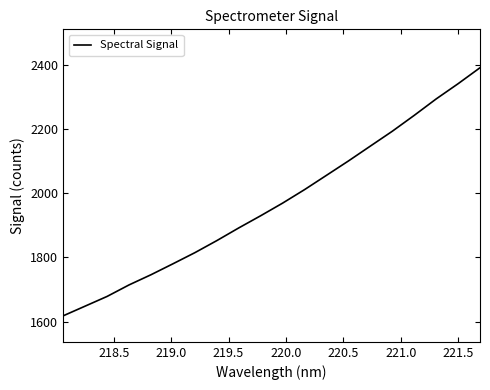

What is the greatest value displayed?

2390.2